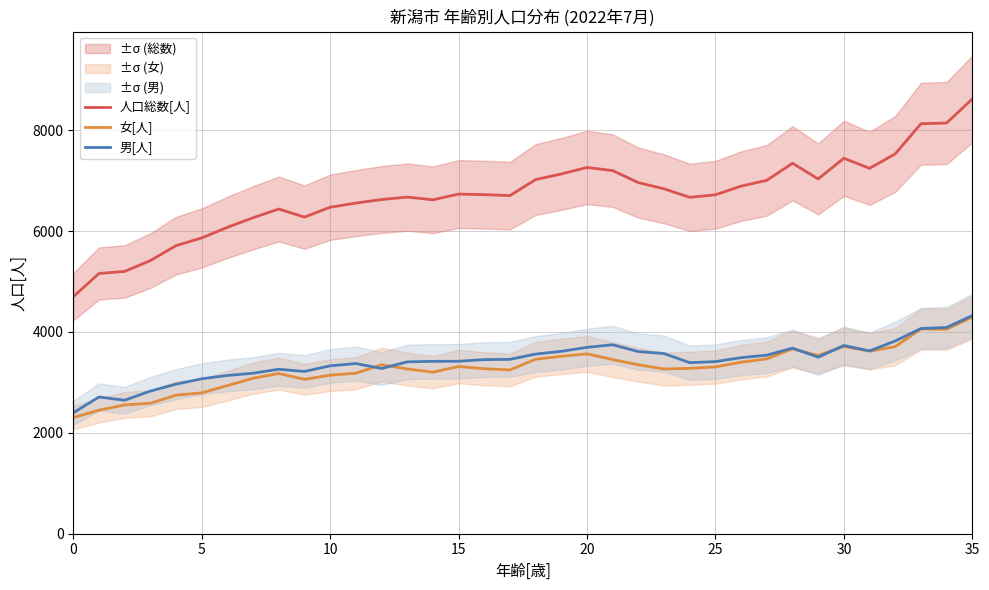

Which series has the largest total across all categories?

人口総数[人]